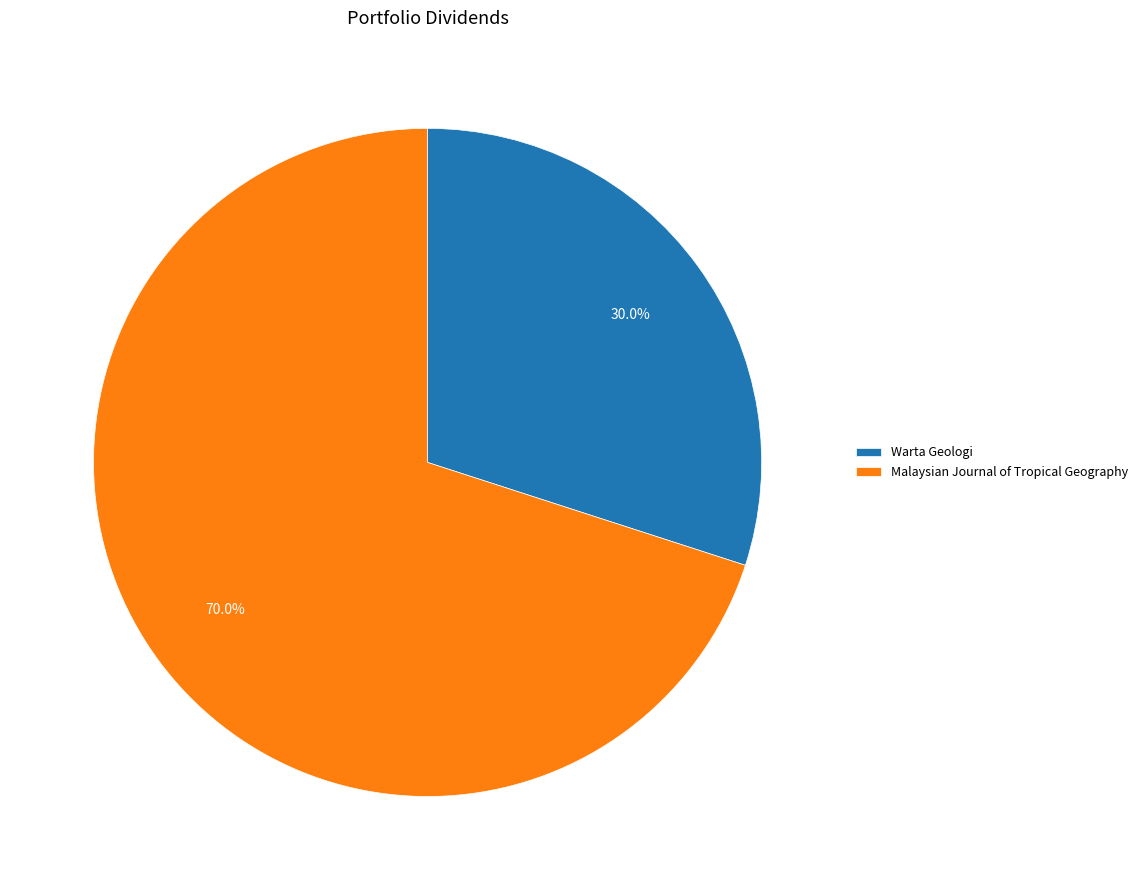

Is Warta Geologi the majority of the pie?

No